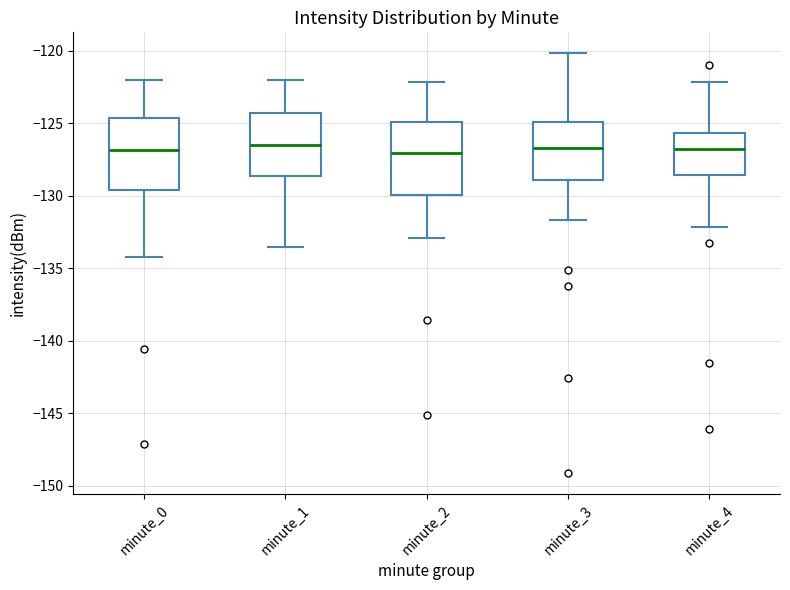

Reading left to right, read every box against the y-axis: the position of its median line, the range the box covers, and the ends of its whiskers. The values are not printed on the chart, so give them approximately, as read against the axis.

minute_0: median -127.0, box -129.5 to -124.5, whiskers -134.0 to -122.0
minute_1: median -126.5, box -128.5 to -124.5, whiskers -133.5 to -122.0
minute_2: median -127.0, box -130.0 to -125.0, whiskers -133.0 to -122.0
minute_3: median -126.5, box -129.0 to -125.0, whiskers -131.5 to -120.0
minute_4: median -127.0, box -128.5 to -125.5, whiskers -132.0 to -122.0